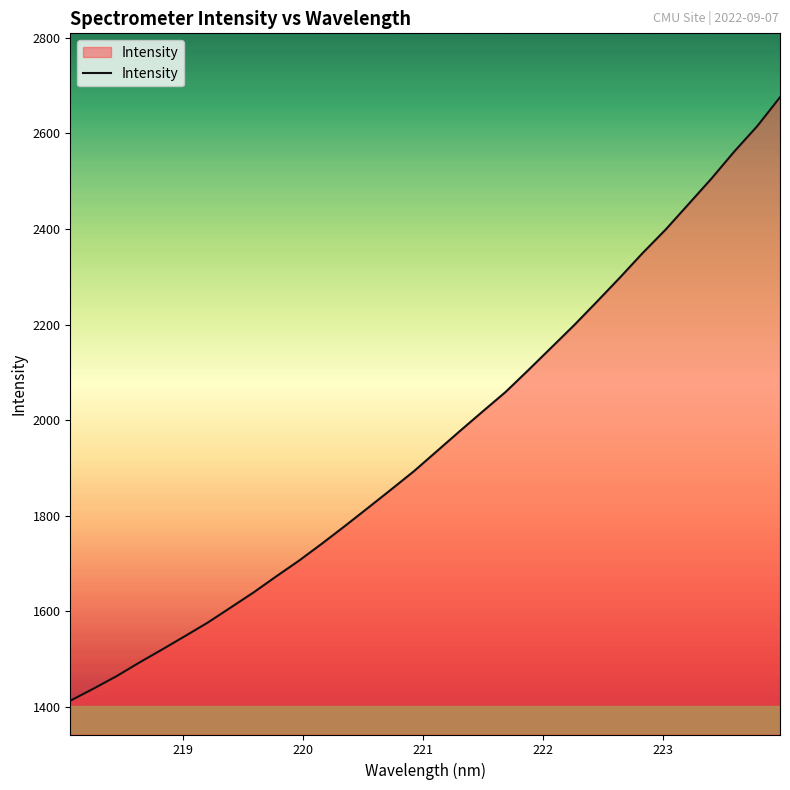

What is the minimum value shown in the chart?

1413.0